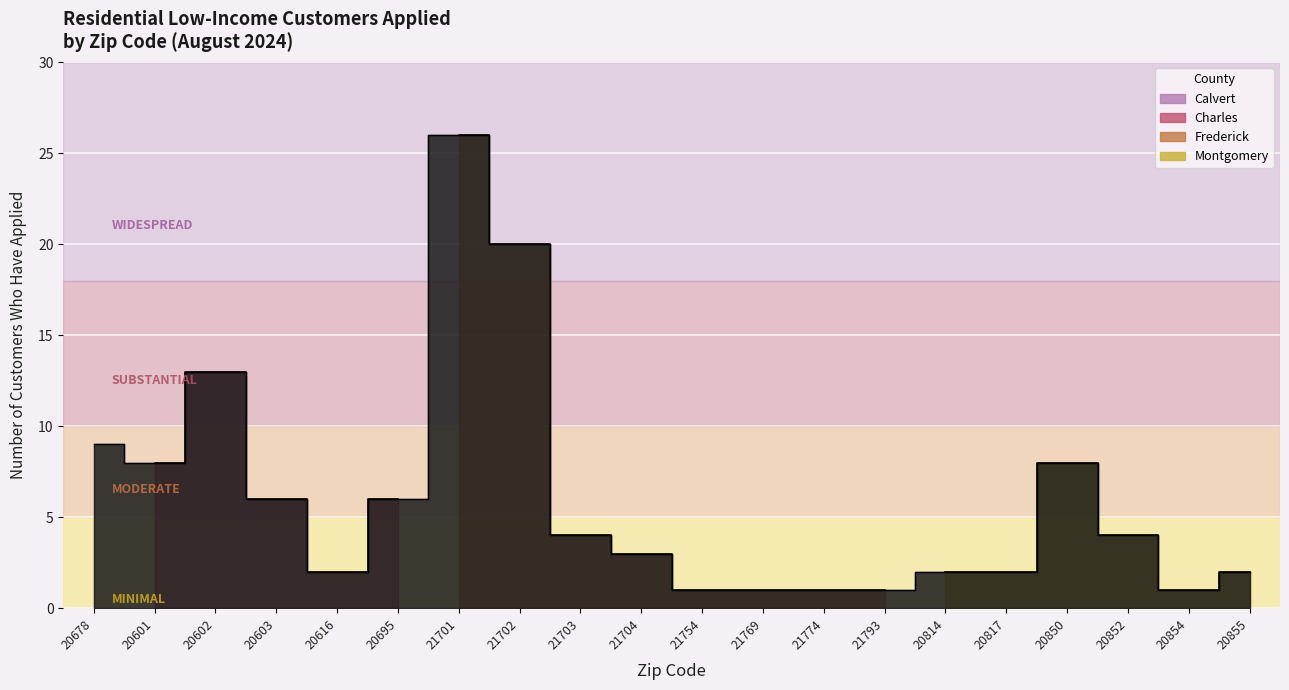

At which label is the value closest to 13?

20602